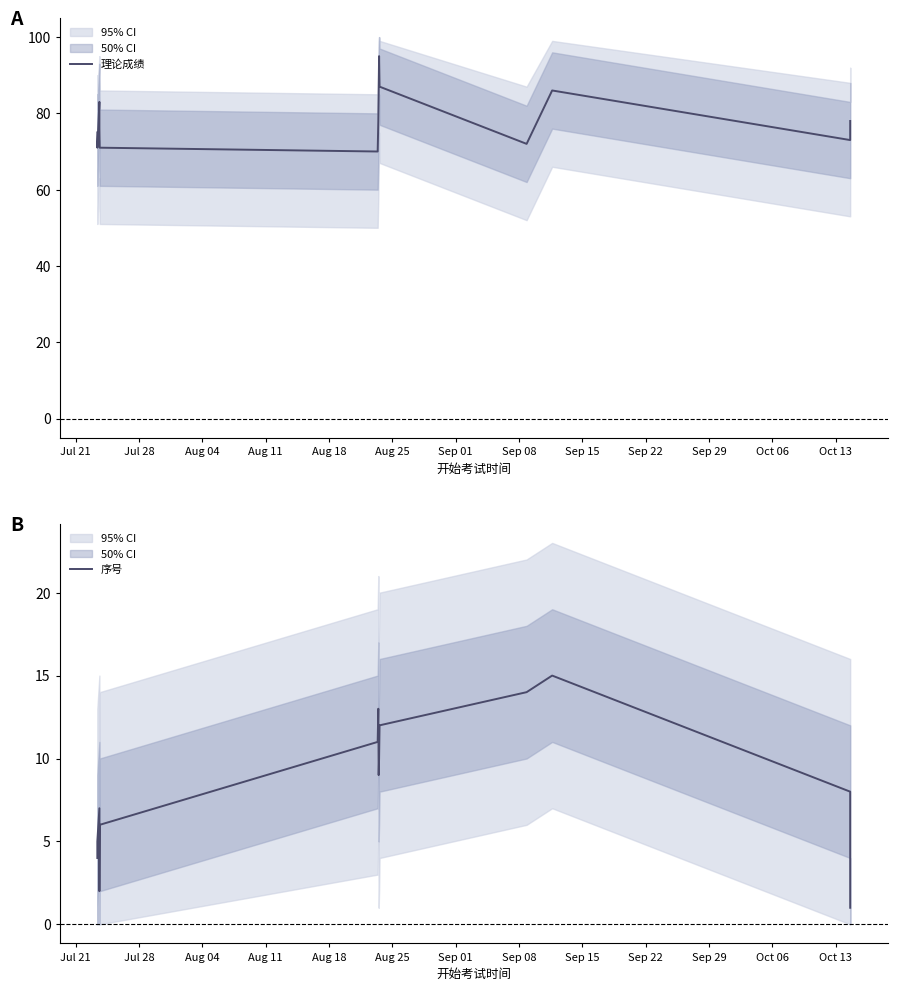

What is the maximum value for 理论成绩?

95